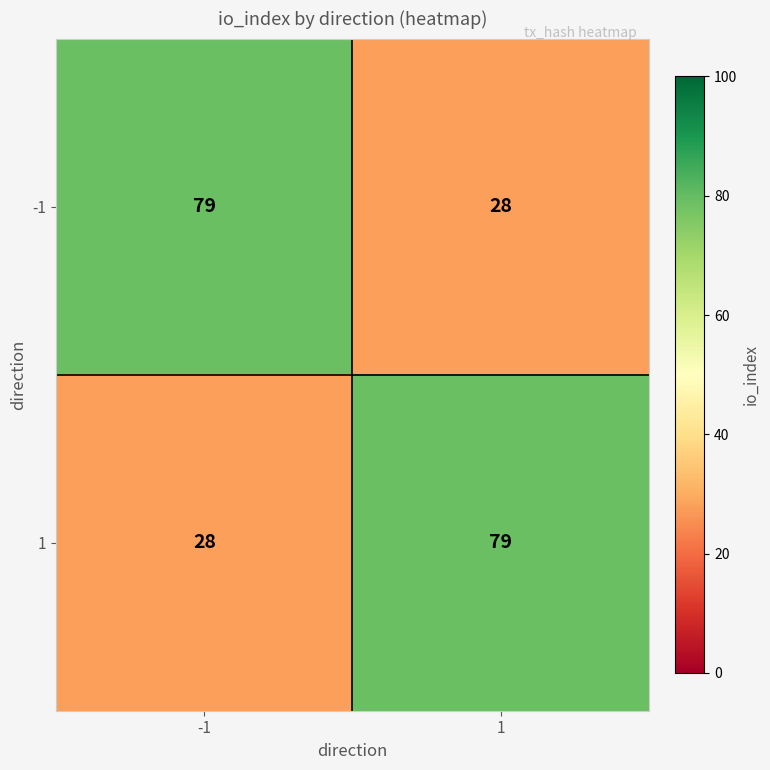

Reading left to right, what are all the values shown in this chart?

-1: -1=79	1=28
1: -1=28	1=79